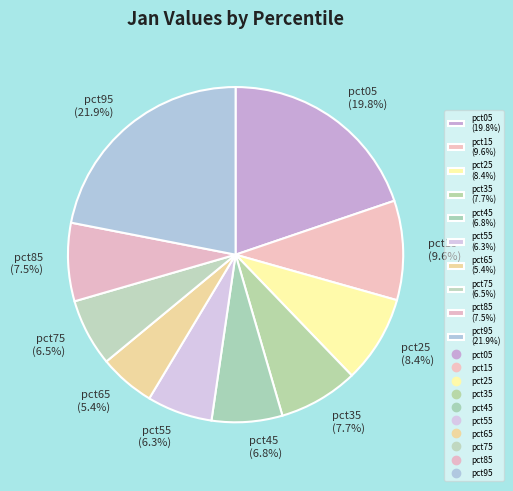

What percentage is NOT represented by pct65 (5.4%)?

94.6%